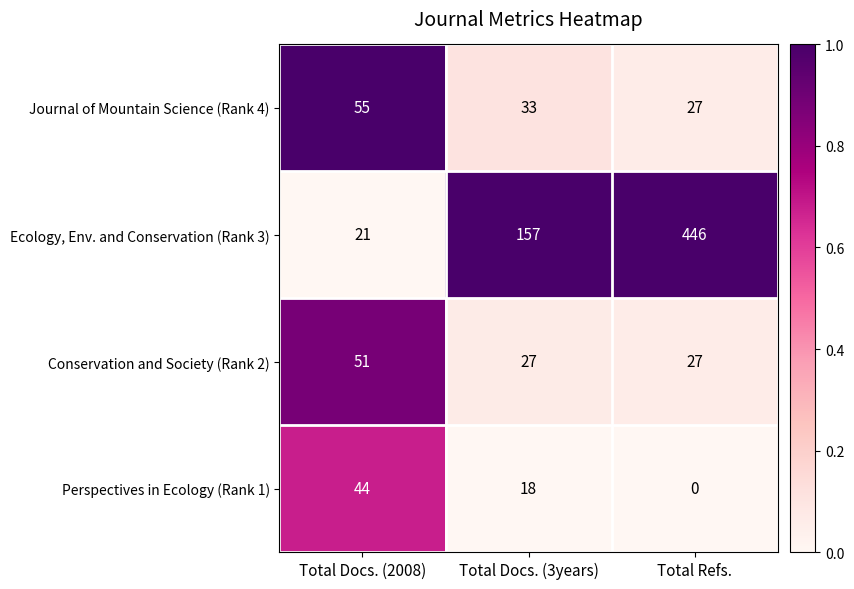

The value of Perspectives in Ecology (Rank 1) at Total Docs. (3years) is 18. True or false?

True